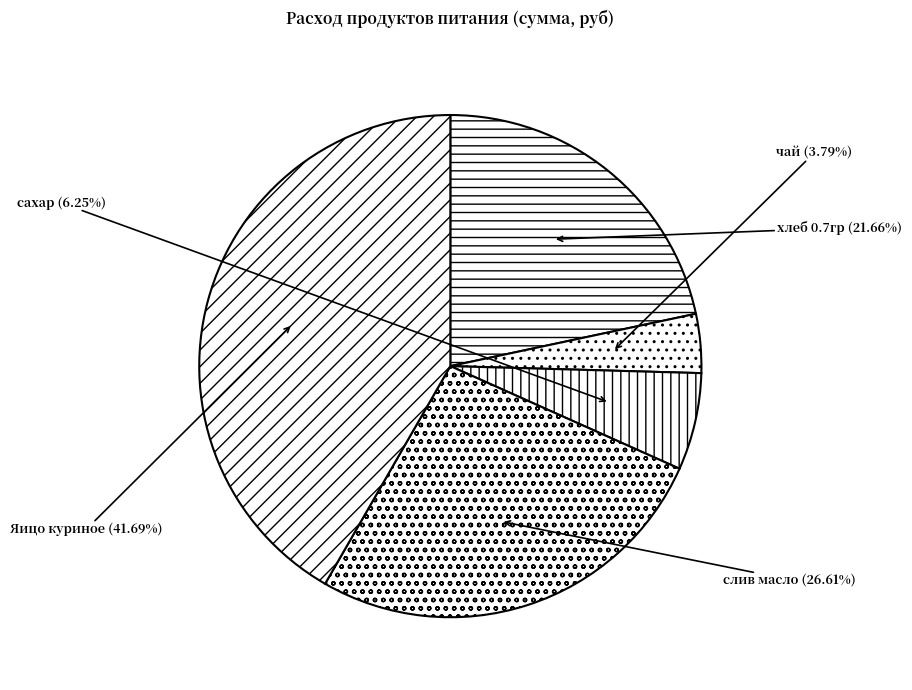

Is it true that Яицо куриное is 32% of the pie?

False